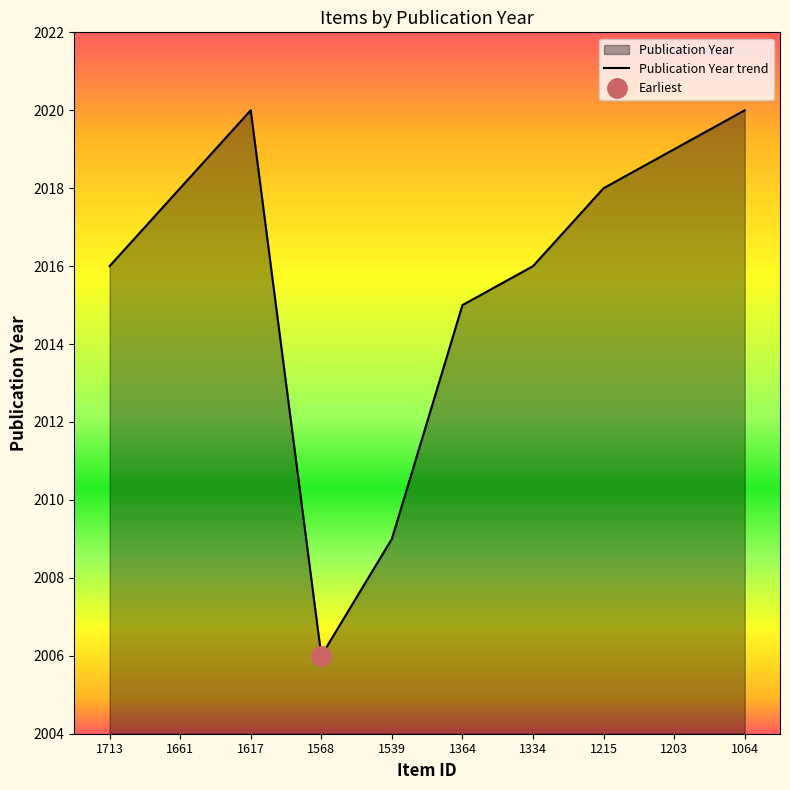

What is the average value?

2016